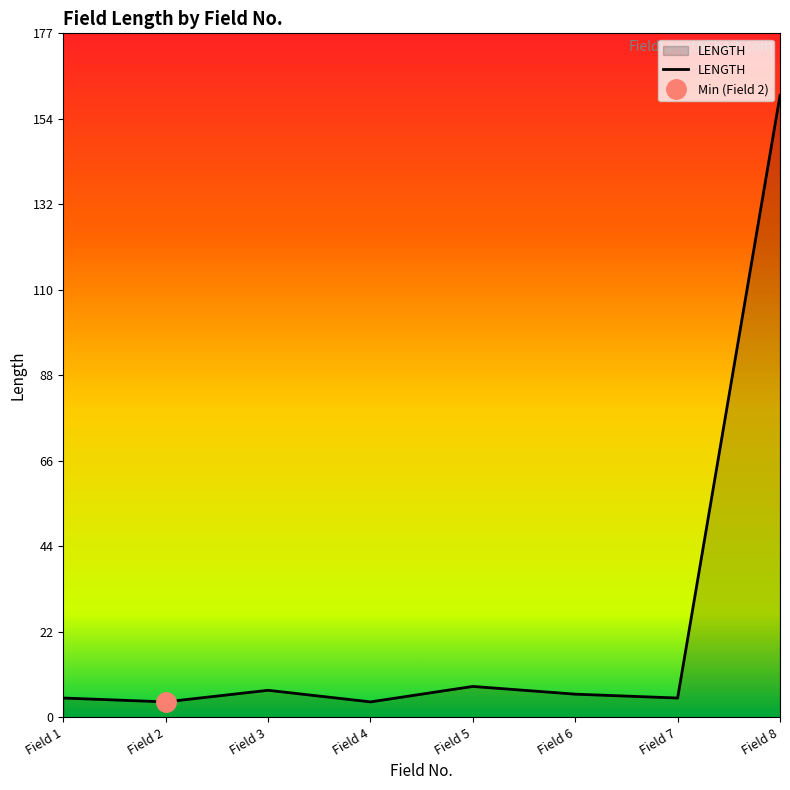

True or false: LENGTH has a value of 34 at Field 8.

False